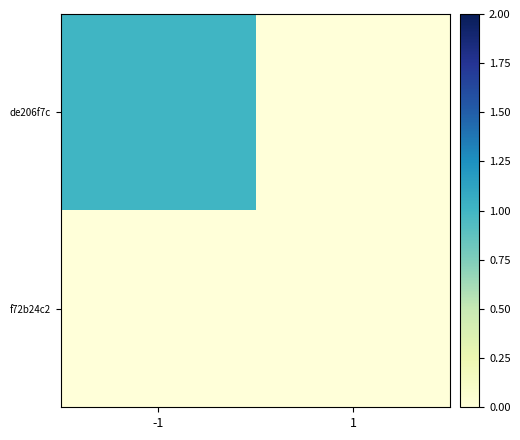

Reading left to right, transcribe all the data shown in this chart.

de206f7c: -1=1	1=0
f72b24c2: -1=0	1=0